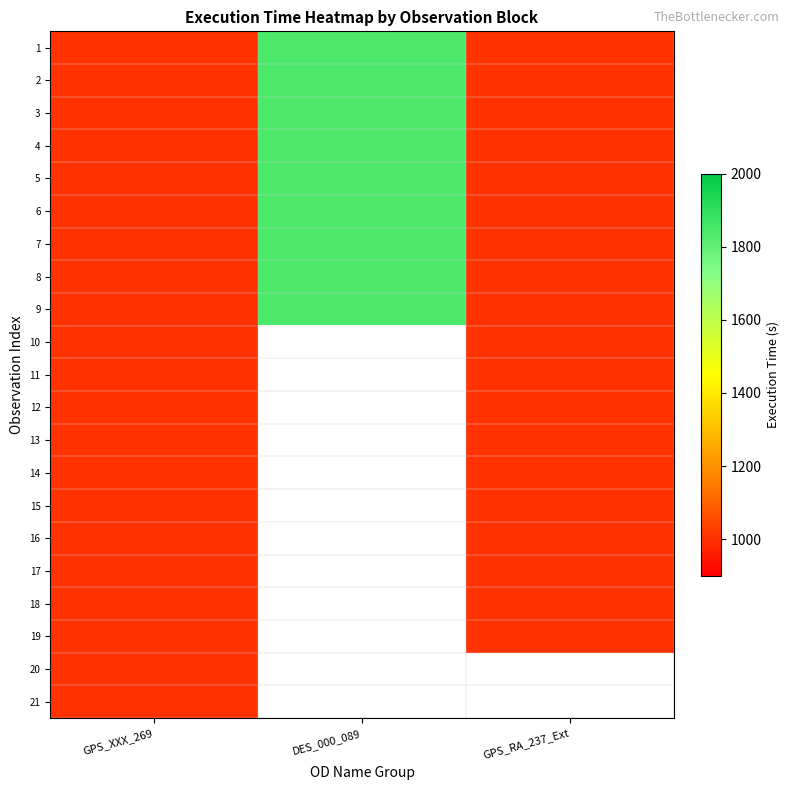

Rank the categories by 1 value from highest to lowest.

DES_000_089, GPS_XXX_269, GPS_RA_237_Ext